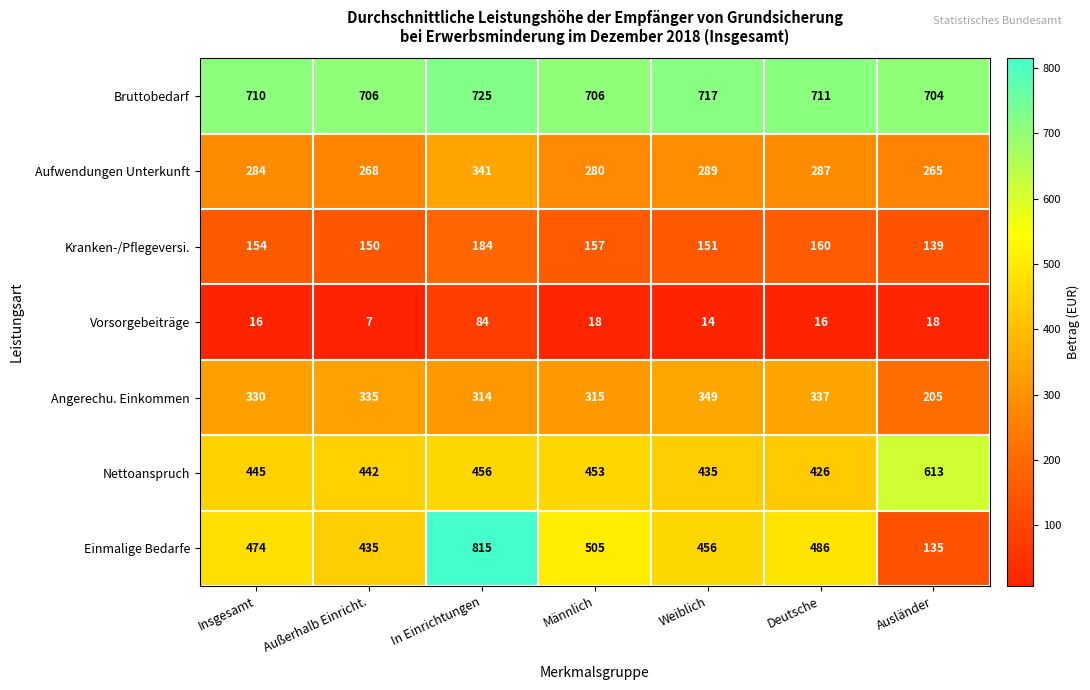

The value of Nettoanspruch at Weiblich is 435. True or false?

True